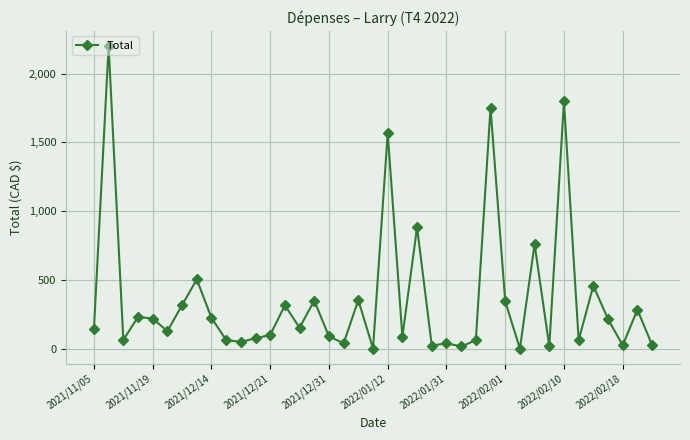

How many lines are shown in the chart?

1